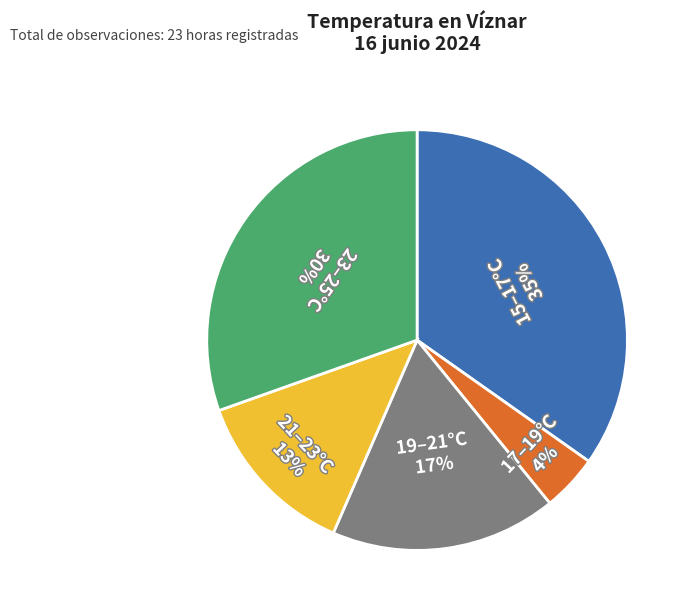

Is the sum of 23–25°C and 17–19°C greater than half?

No